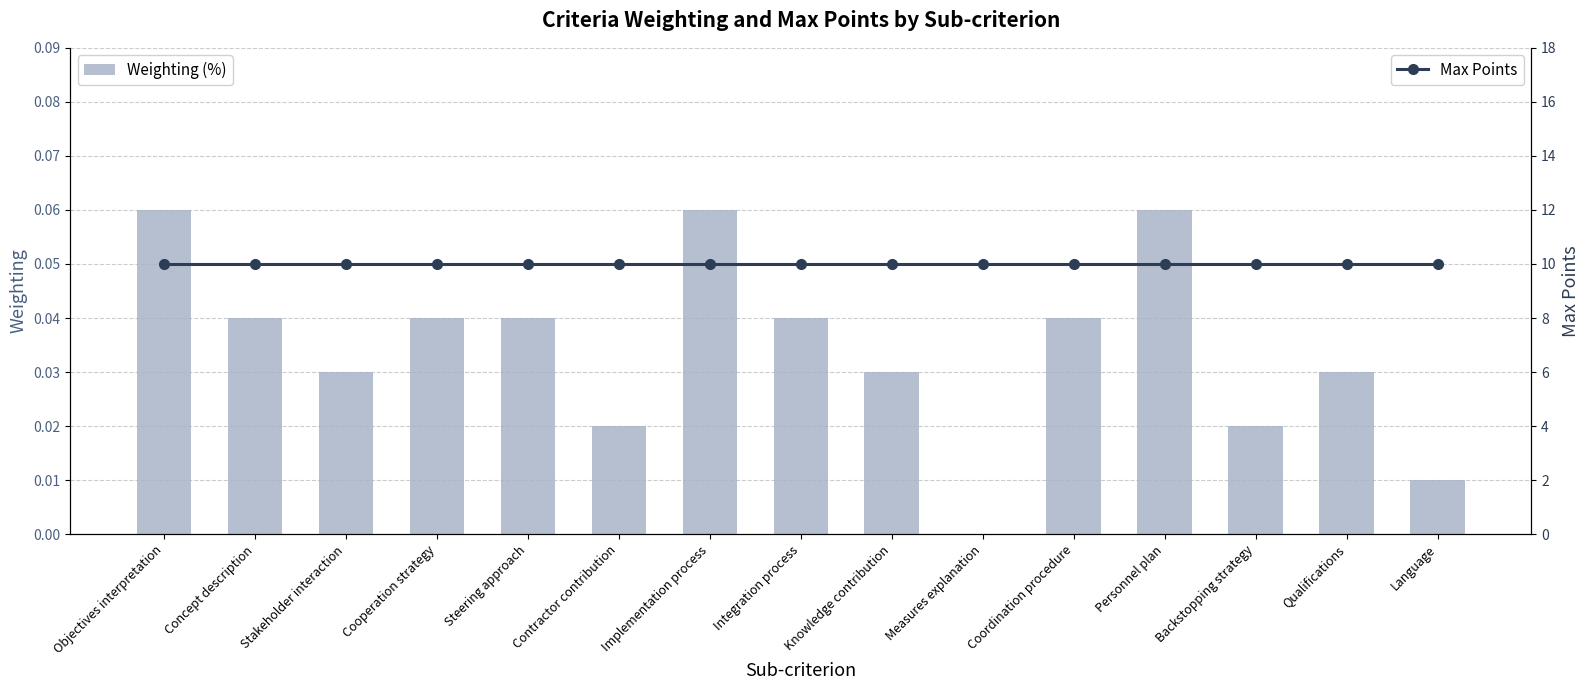

What is the label of the 4th bar from the left?

Cooperation strategy